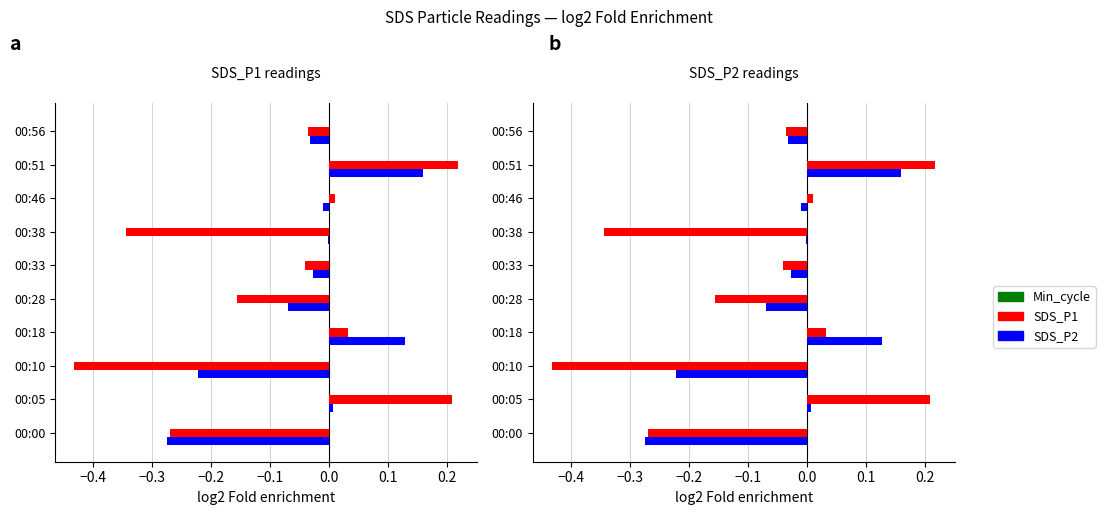

Does the chart contain stacked bars?

No